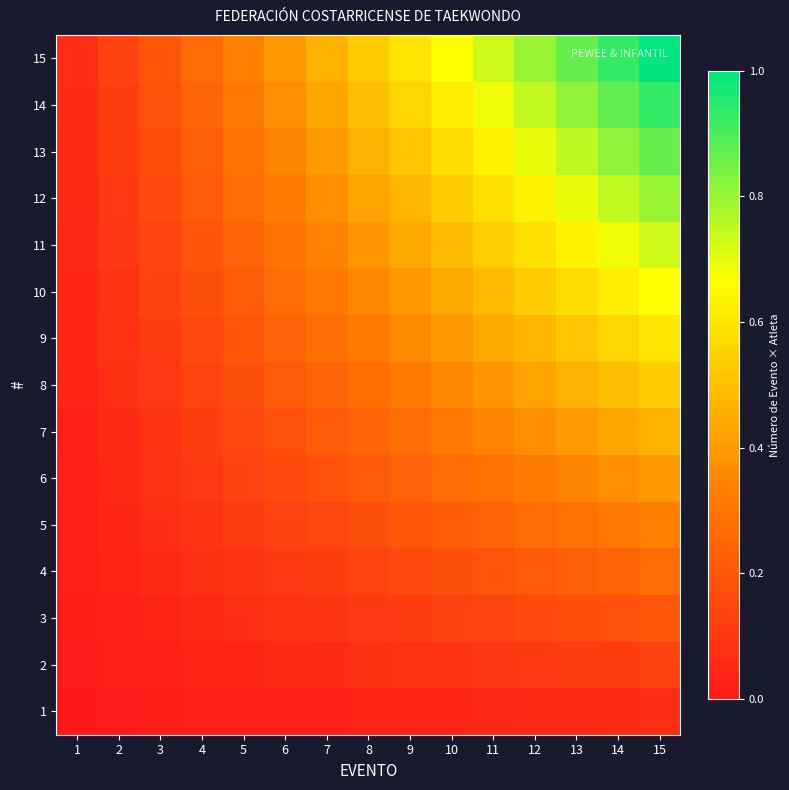

Which series has the largest total across all categories?

15